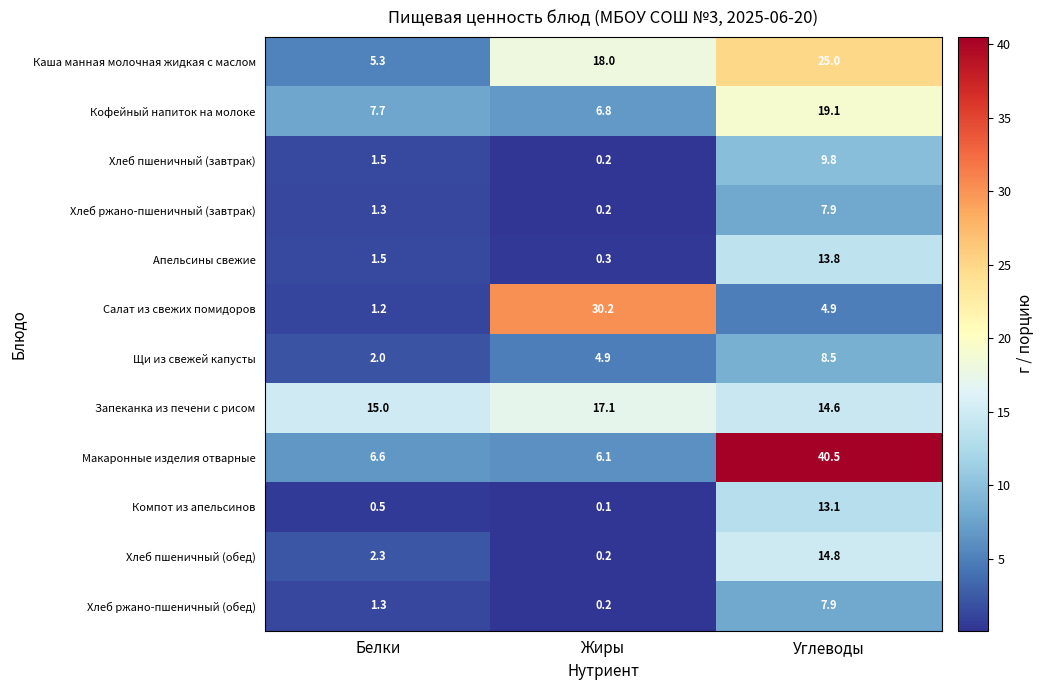

Which series changed the most between Белки and Углеводы?

Макаронные изделия отварные